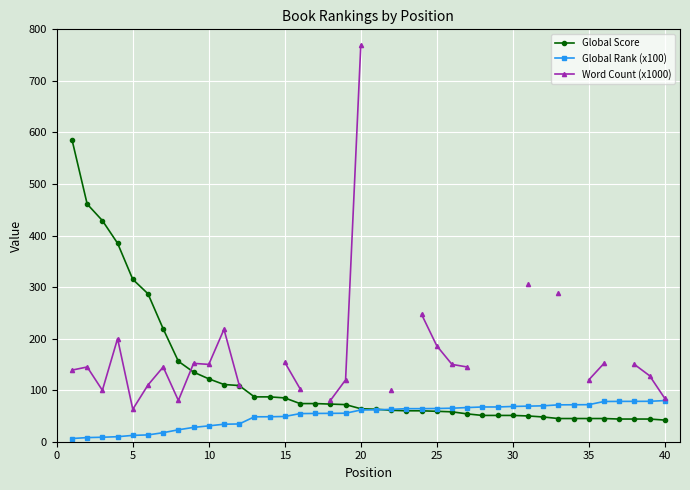

The value of Global Rank (x100) at 40 is 79.8. True or false?

True